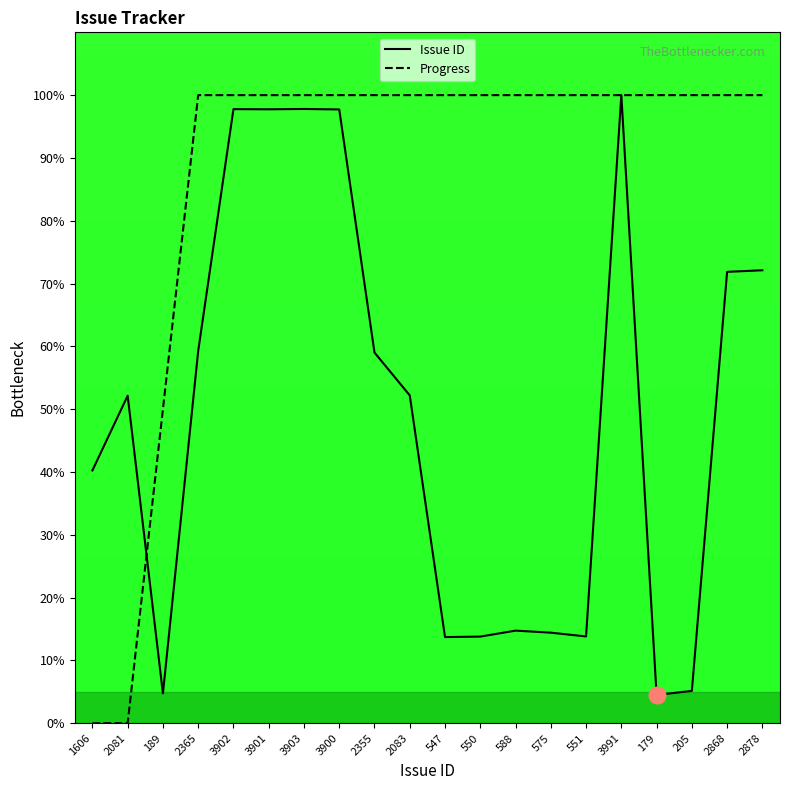

True or false: Issue ID has more than 2 points higher than both neighbors.

True